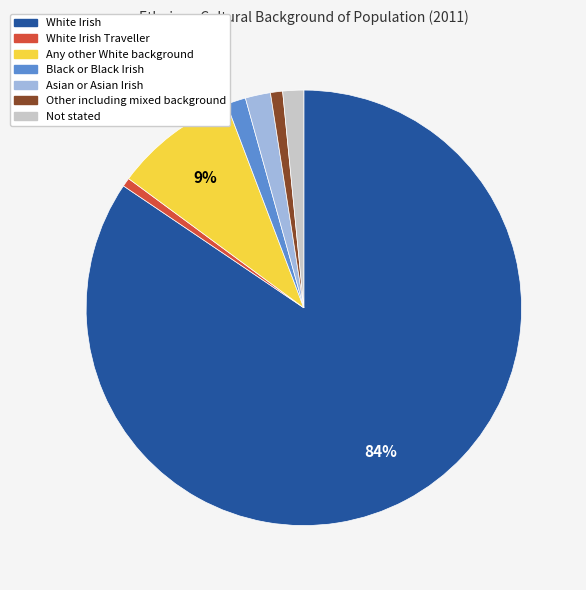

To the nearest percent, what is the average slice percentage?

14%